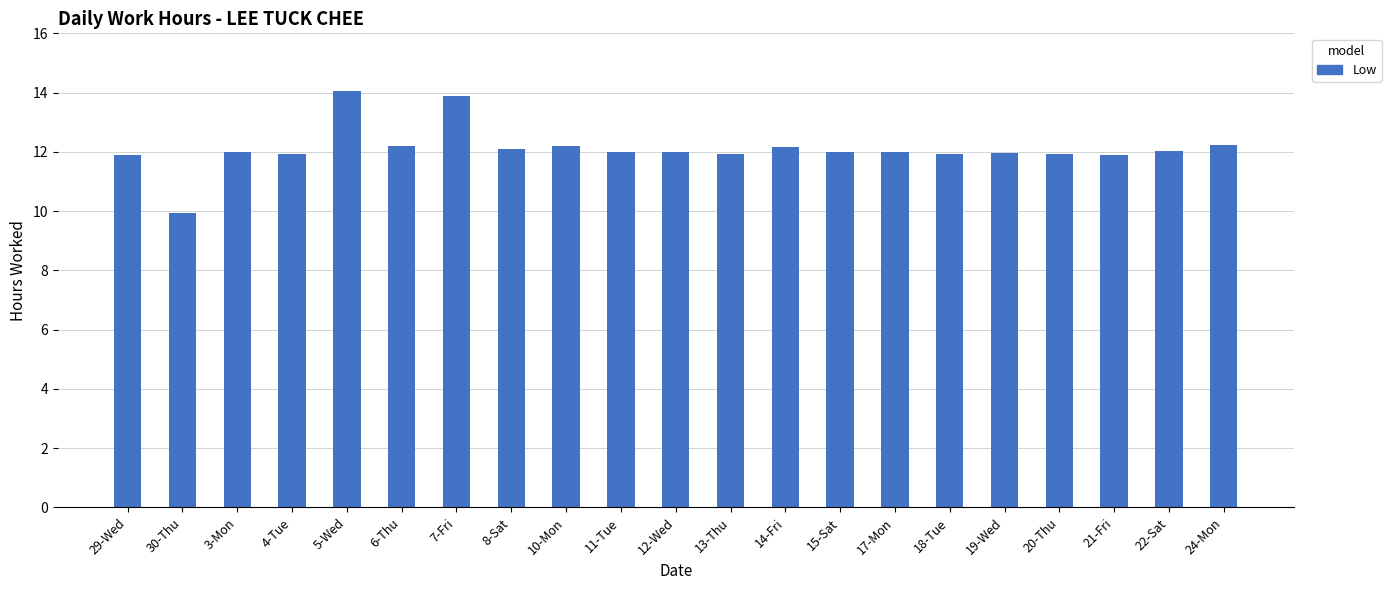

True or false: the data shows 12.0 at 3-Mon.

True